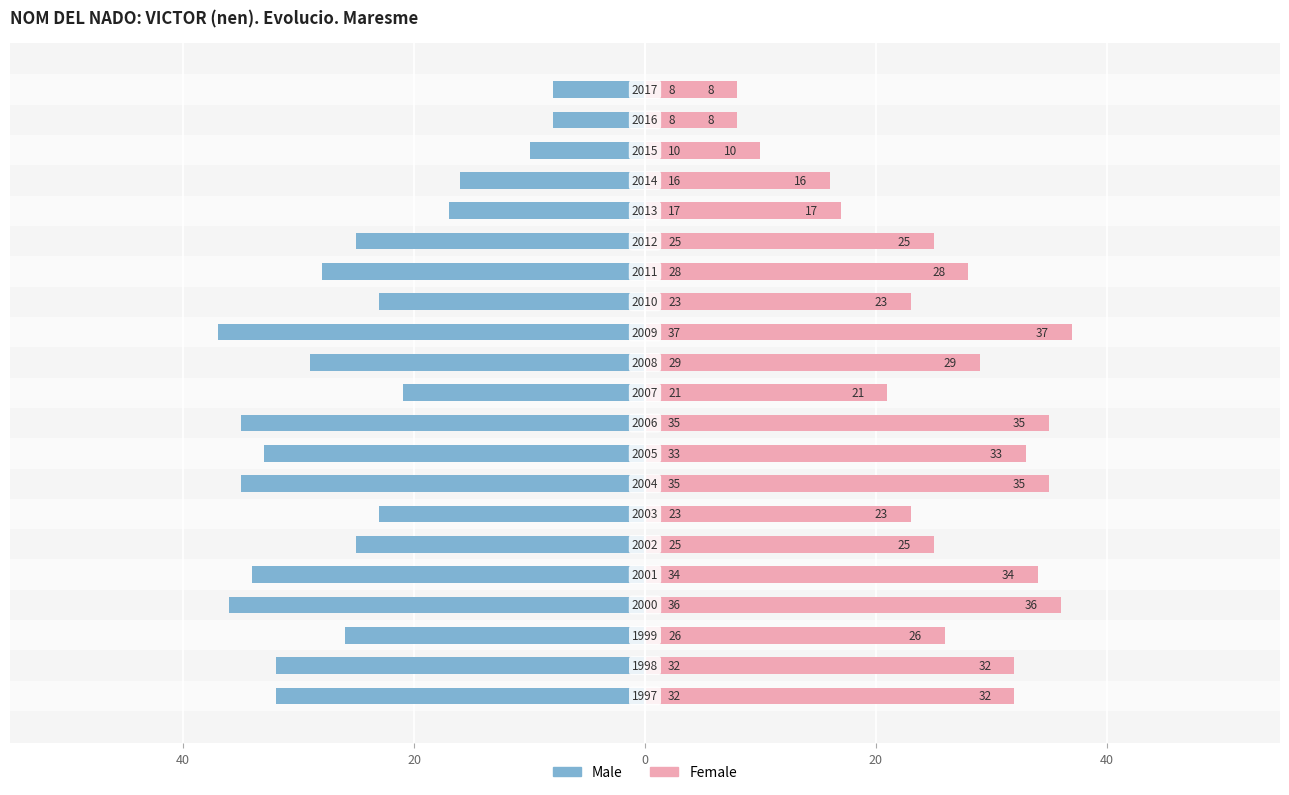

Are the bars horizontal?

Yes